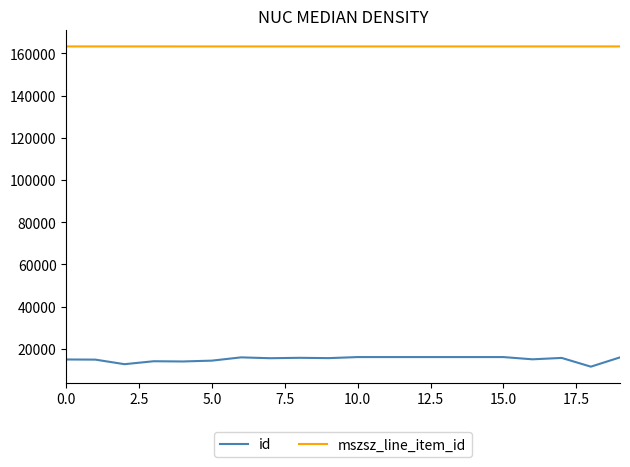

List the series in order of their peak value, highest first.

mszsz_line_item_id, id